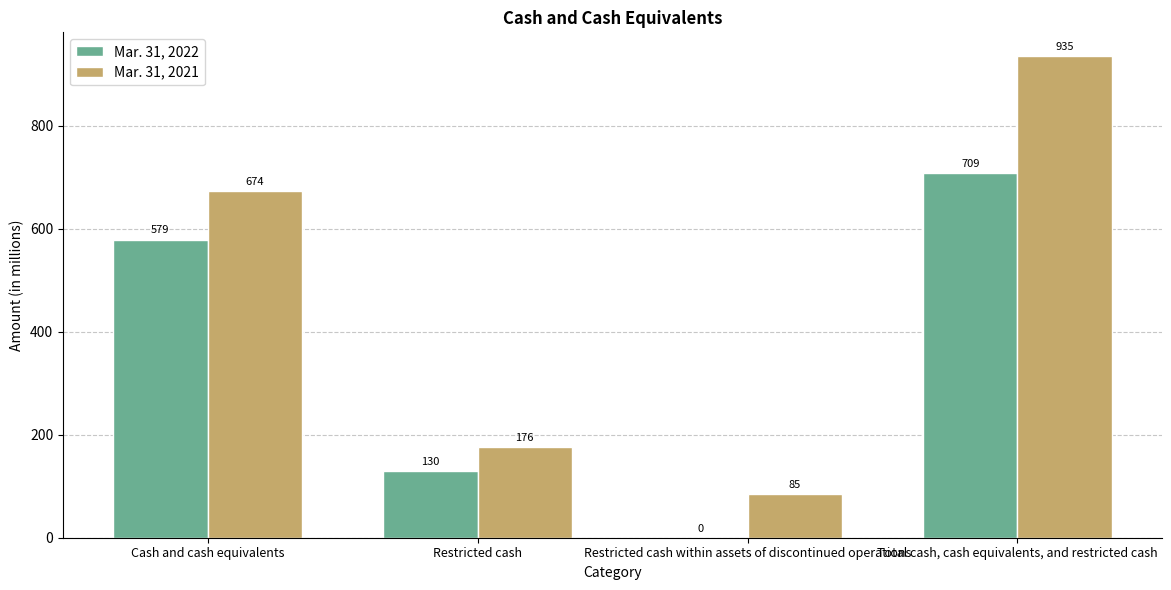

How many positive values does the Mar. 31, 2022 series have?

3